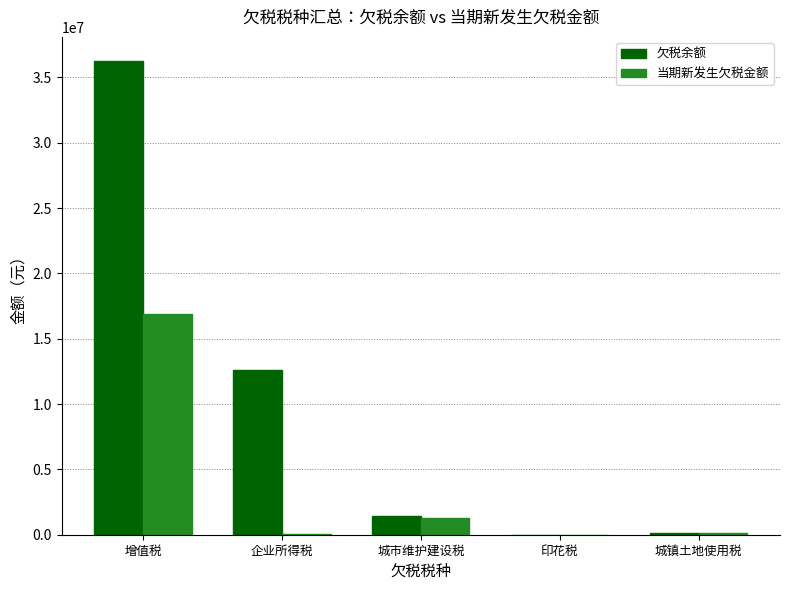

What value does the 欠税余额 series have at 企业所得税?

12630078.8